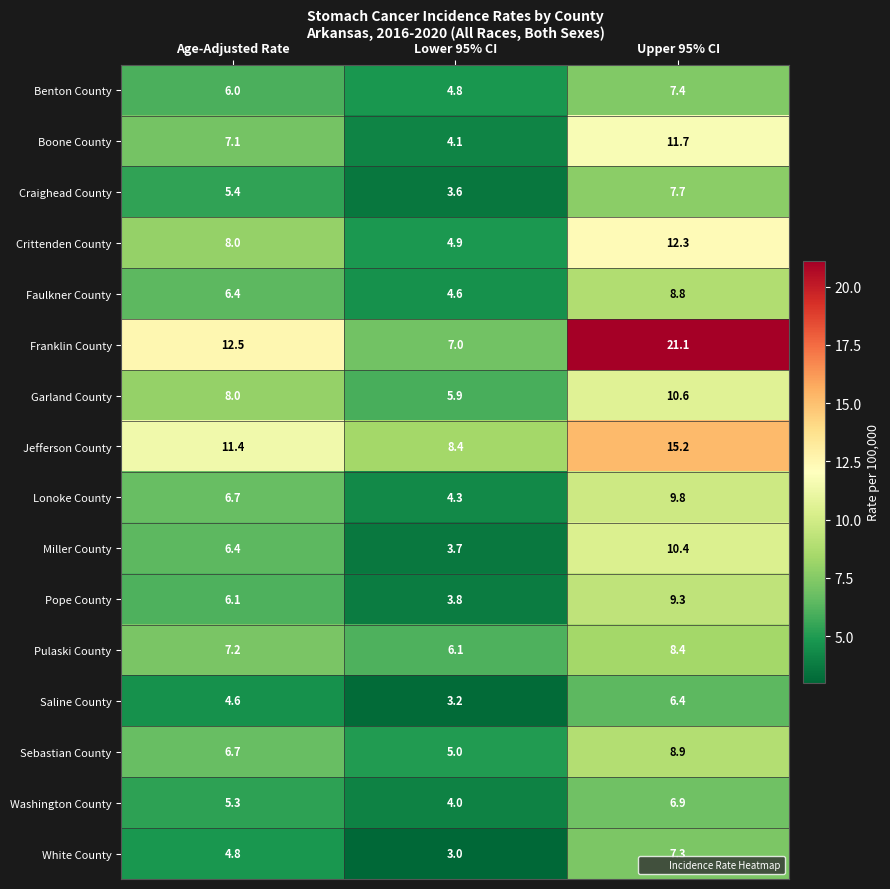

What is the spread (max minus min) of values at Age-Adjusted Rate?

7.9